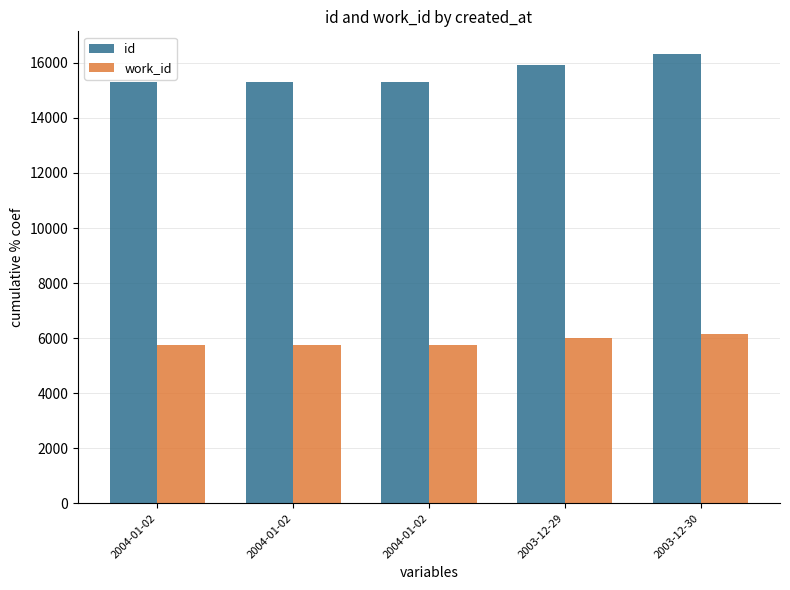

What is the highest value of the work_id series?

6165